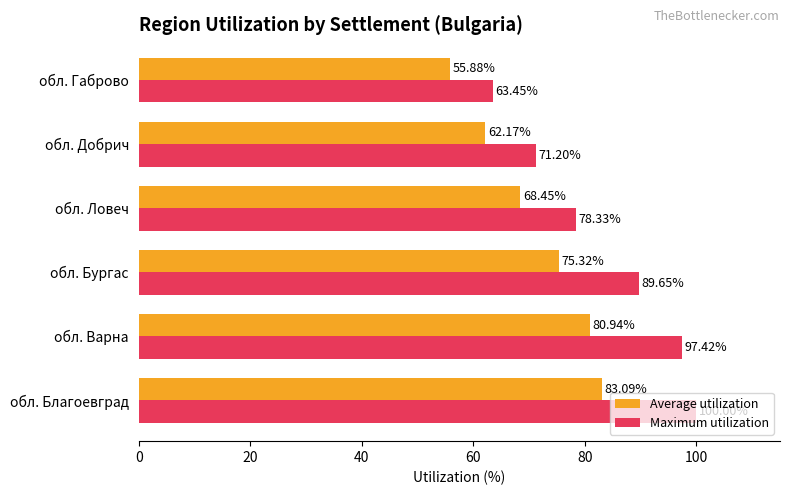

What is the difference between the maximum and second lowest values in the Maximum utilization series?

28.8